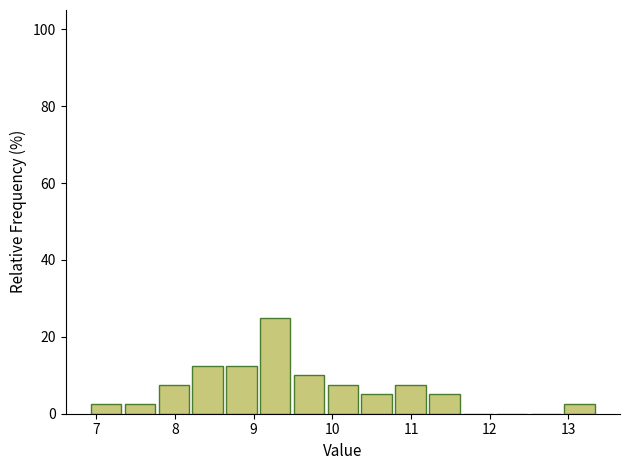

Reading left to right, list every bar in this chart as the range it spans on the x-axis followed by its height. Neither the bar edges nor the heights are printed on the chart, so give them approximately, as read against the axes.

6.93 to 7.36: 2
7.36 to 7.79: 2
7.79 to 8.22: 8
8.22 to 8.65: 12
8.65 to 9.08: 12
9.08 to 9.51: 26
9.51 to 9.94: 10
9.94 to 10.37: 8
10.37 to 10.80: 6
10.80 to 11.23: 8
11.23 to 11.66: 6
11.66 to 12.09: 0
12.09 to 12.52: 0
12.52 to 12.95: 0
12.95 to 13.38: 2